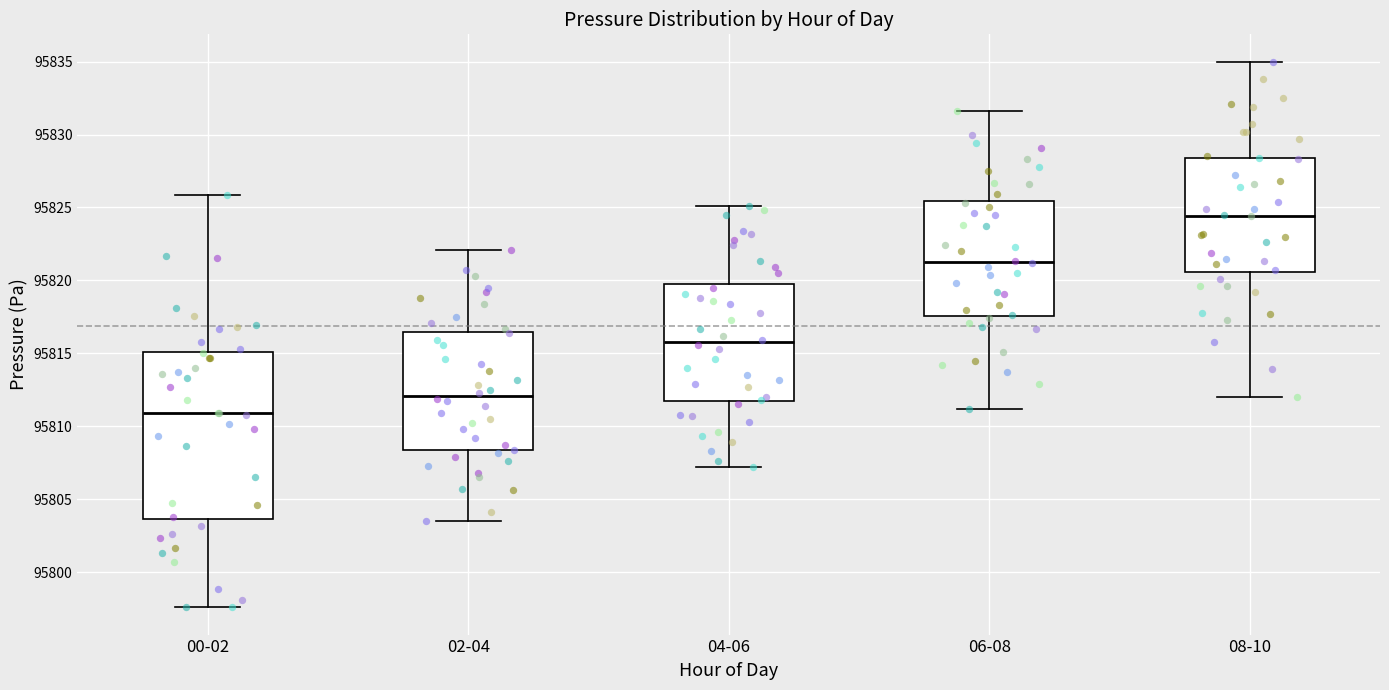

Reading left to right, read every box against the y-axis: the position of its median line, the range the box covers, and the ends of its whiskers. The values are not printed on the chart, so give them approximately, as read against the axis.

00-02: median 95811.0, box 95803.5 to 95815.0, whiskers 95797.5 to 95826.0
02-04: median 95812.0, box 95808.5 to 95816.5, whiskers 95803.5 to 95822.0
04-06: median 95816.0, box 95811.5 to 95820.0, whiskers 95807.0 to 95825.0
06-08: median 95821.5, box 95817.5 to 95825.5, whiskers 95811.0 to 95831.5
08-10: median 95824.5, box 95820.5 to 95828.5, whiskers 95812.0 to 95835.0